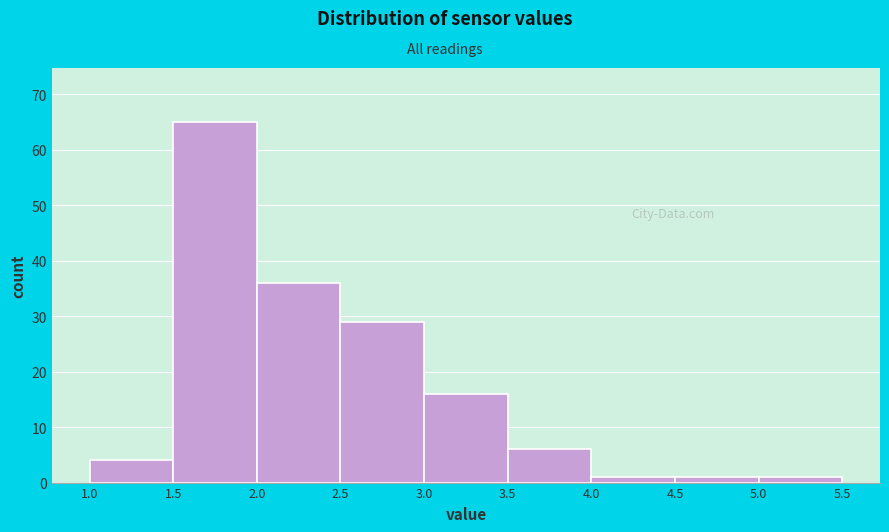

Reading left to right, transcribe this chart: for each bar, give the range it covers on the x-axis and its height. The values are not printed on the chart, so give them approximately, as read against the axis.

1.0 to 1.5: 4
1.5 to 2.0: 65
2.0 to 2.5: 36
2.5 to 3.0: 29
3.0 to 3.5: 16
3.5 to 4.0: 6
4.0 to 4.5: 1
4.5 to 5.0: 1
5.0 to 5.5: 1